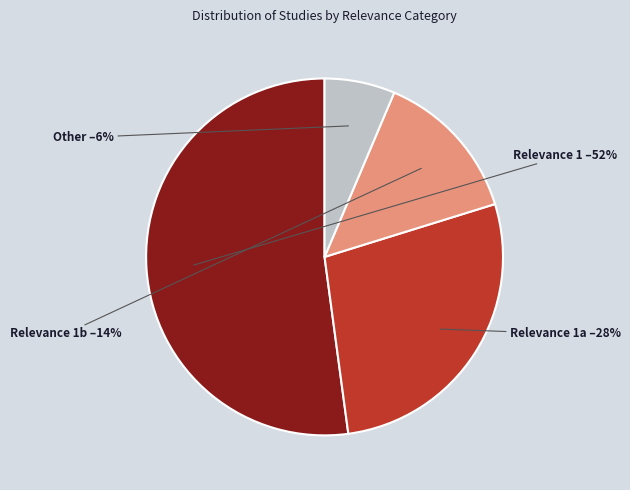

Combined, do Relevance 1b and Relevance 1a account for over 50%?

No